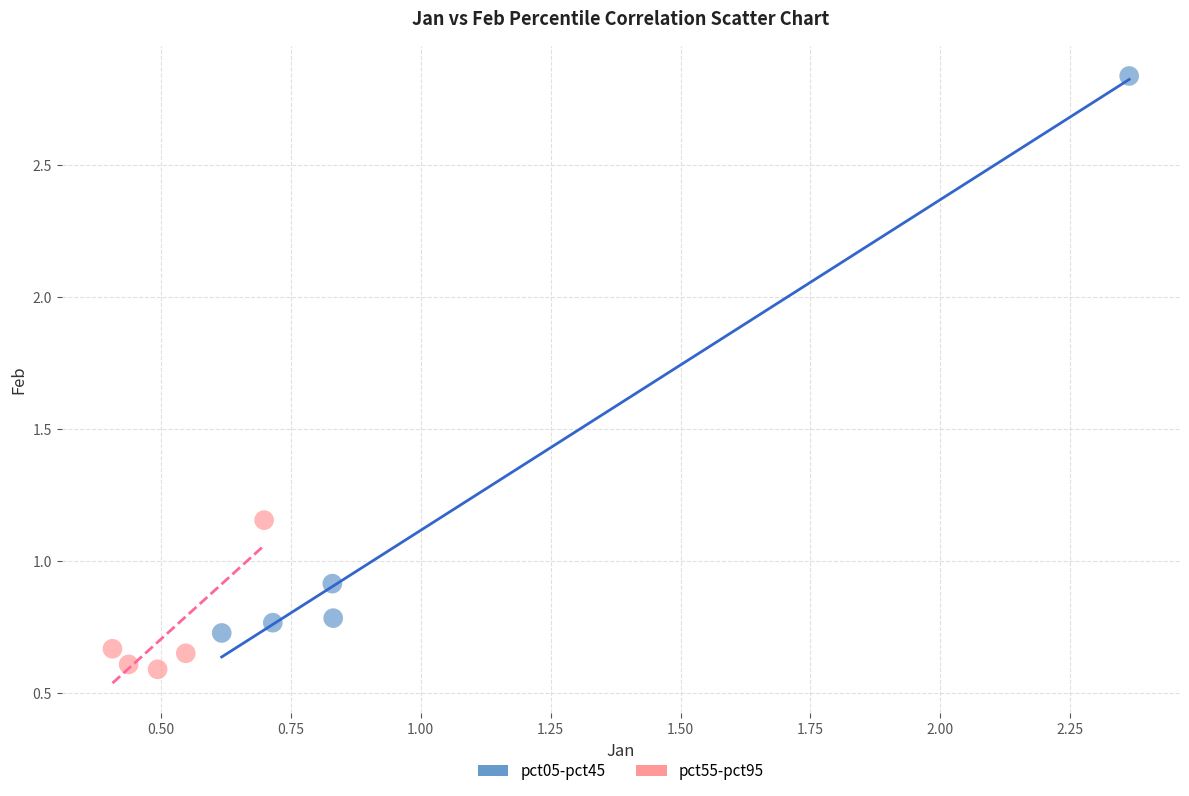

Which series reaches the minimum Y coordinate?

pct55-pct95